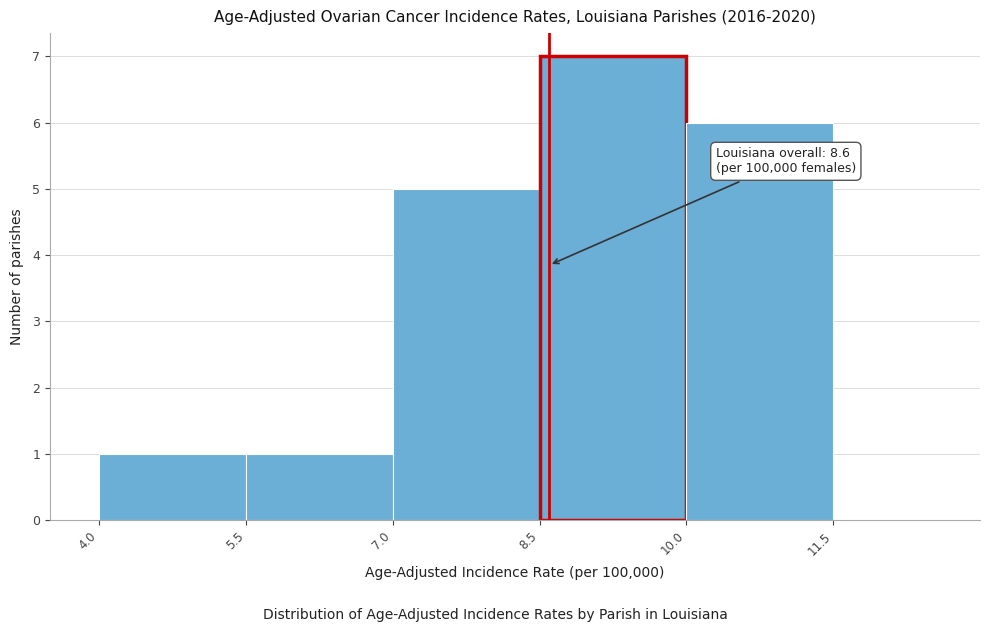

Which range on the x-axis has the tallest bar?

8.5 to 10.0